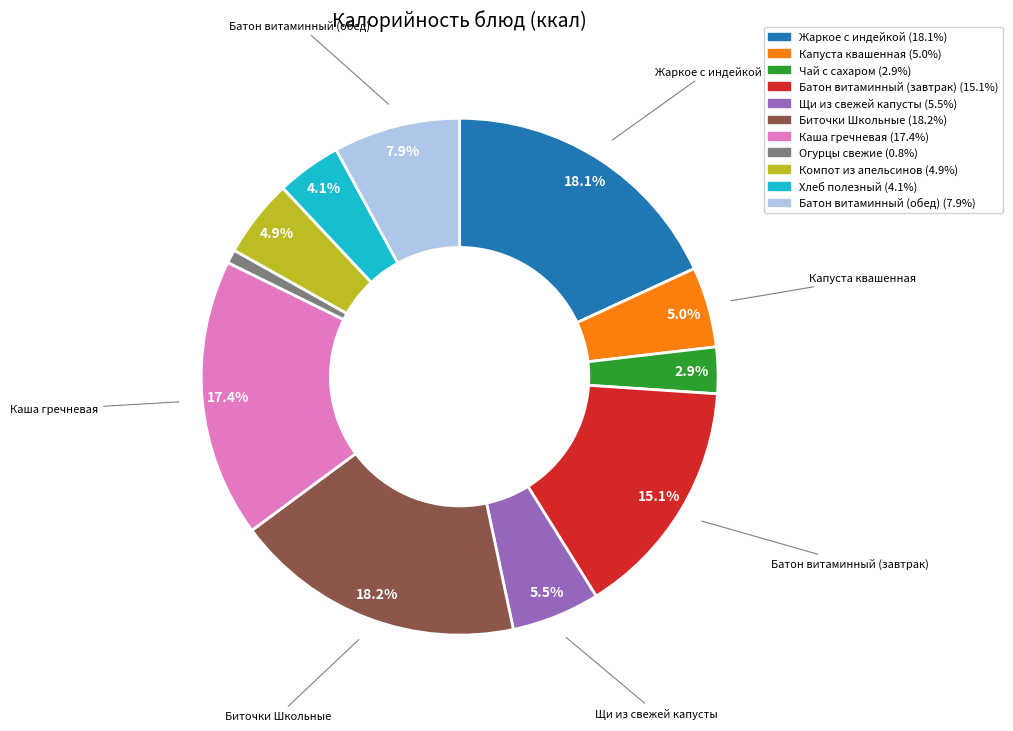

What is the smallest slice in the pie chart?

Огурцы свежие